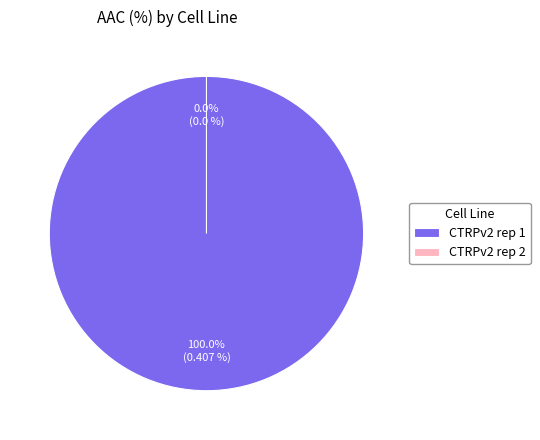

To the nearest percent, what is the average slice percentage?

50%